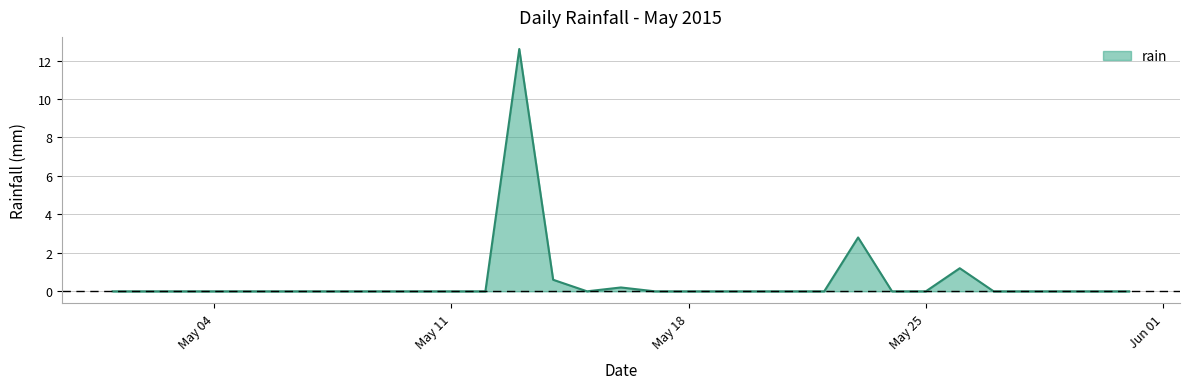

Reading right to left, extract all data points from this chart.

0.0	0.0	0.0	0.0	0.0	1.2	0.0	0.0	2.8	0.0	0.0	0.0	0.0	0.0	0.0	0.2	0.0	0.6	12.6	0.0	0.0	0.0	0.0	0.0	0.0	0.0	0.0	0.0	0.0	0.0	0.0